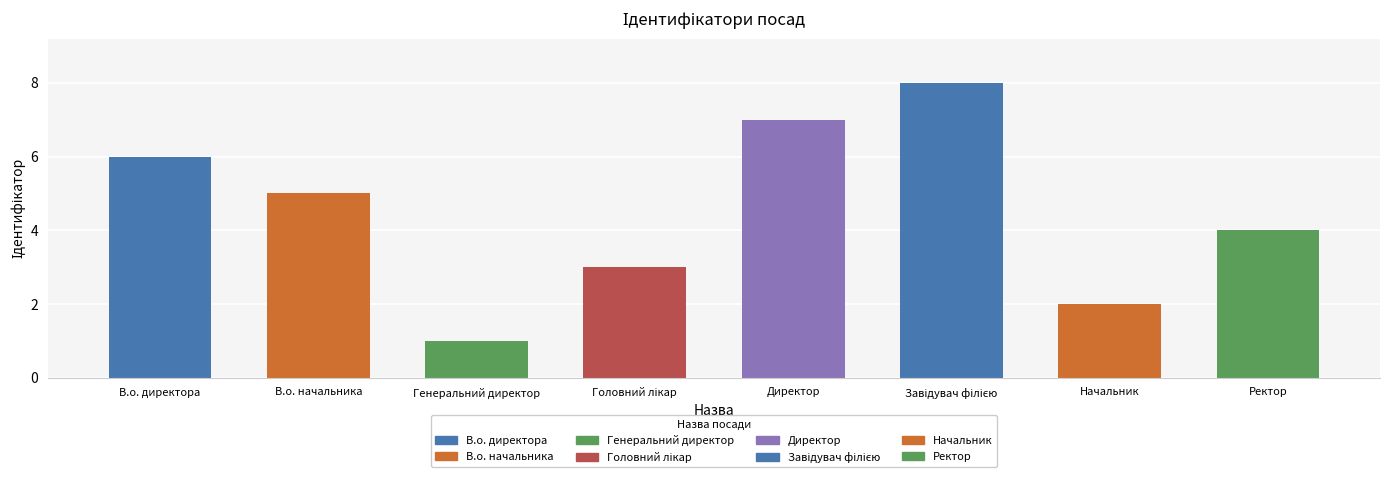

How many values are below 5?

4